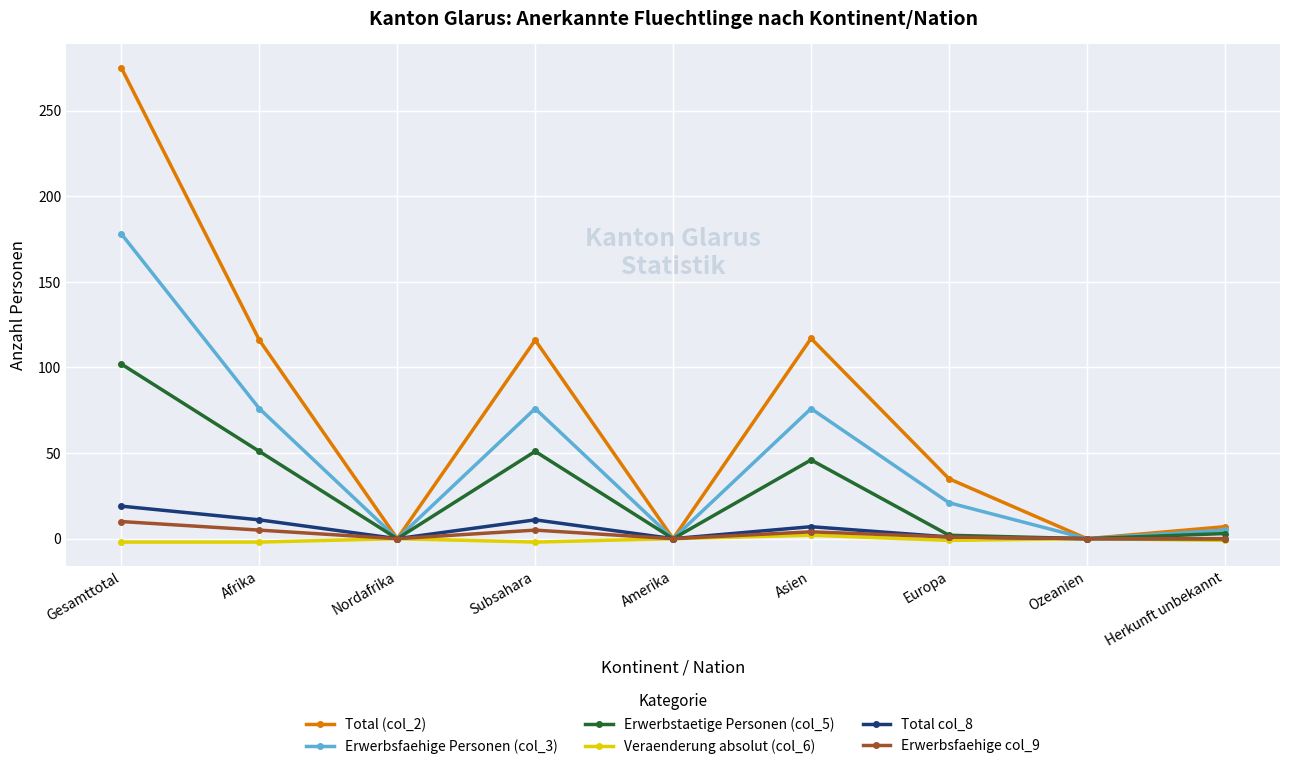

True or false: Total (col_2) has more than 2 interior local peaks.

False